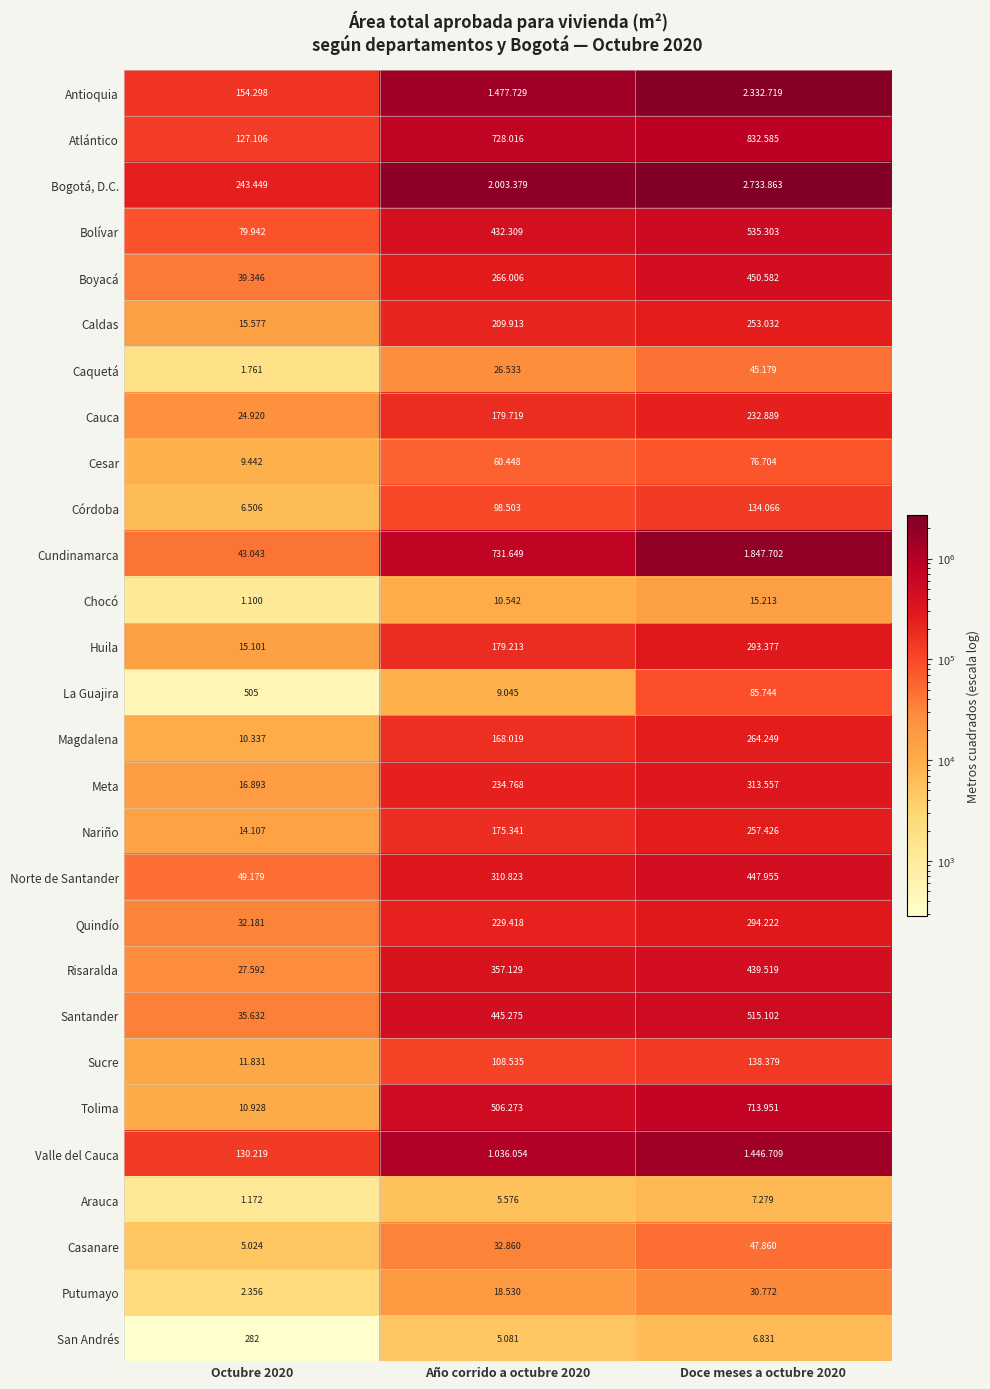

What is the sum of all Arauca values?

14027